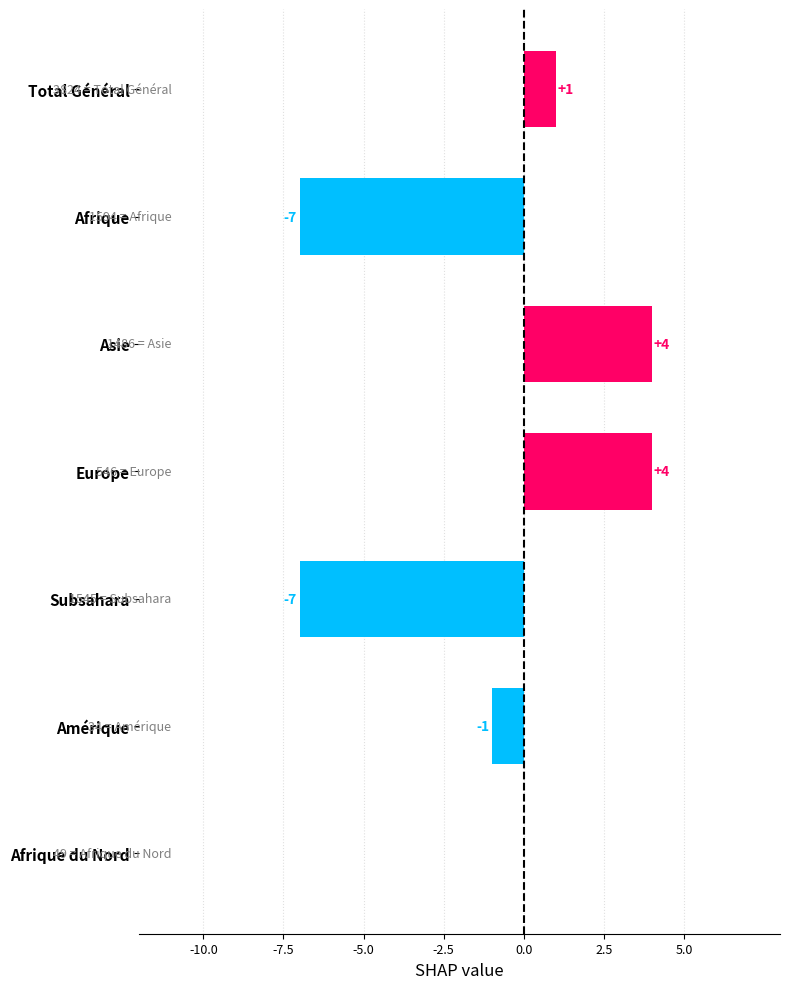

What is the maximum value shown in the chart?

4